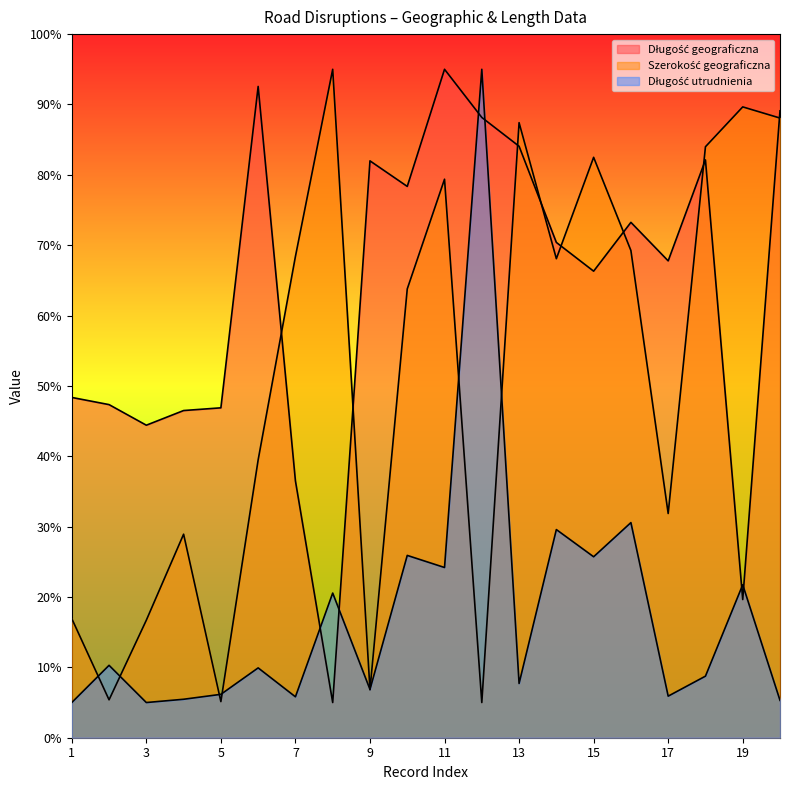

What is the difference between the maximum and minimum values in the Długość geograficzna series?

90.0